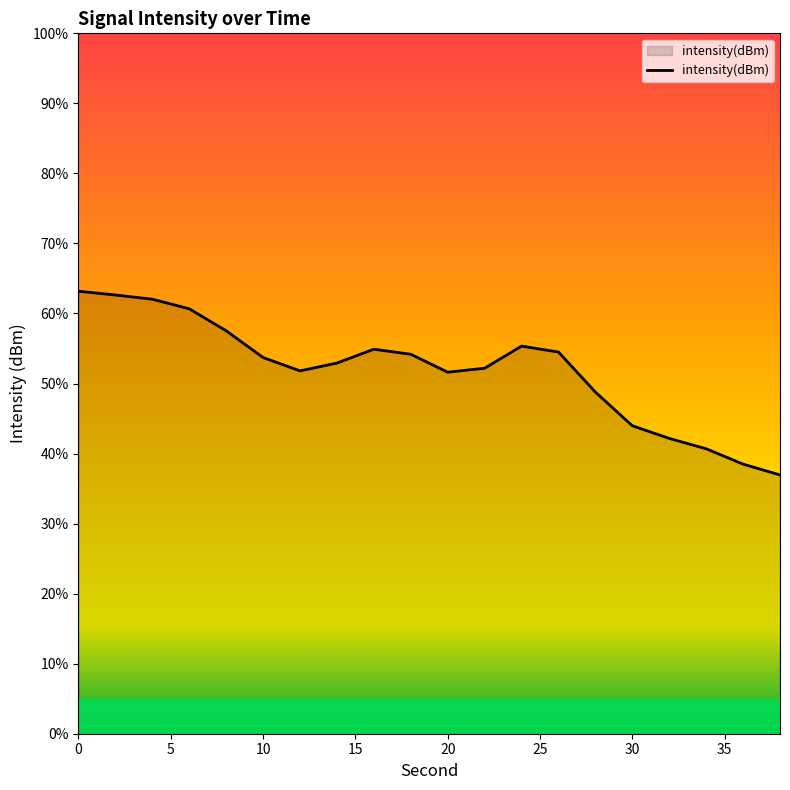

What is the difference between the maximum and minimum values?

26.2